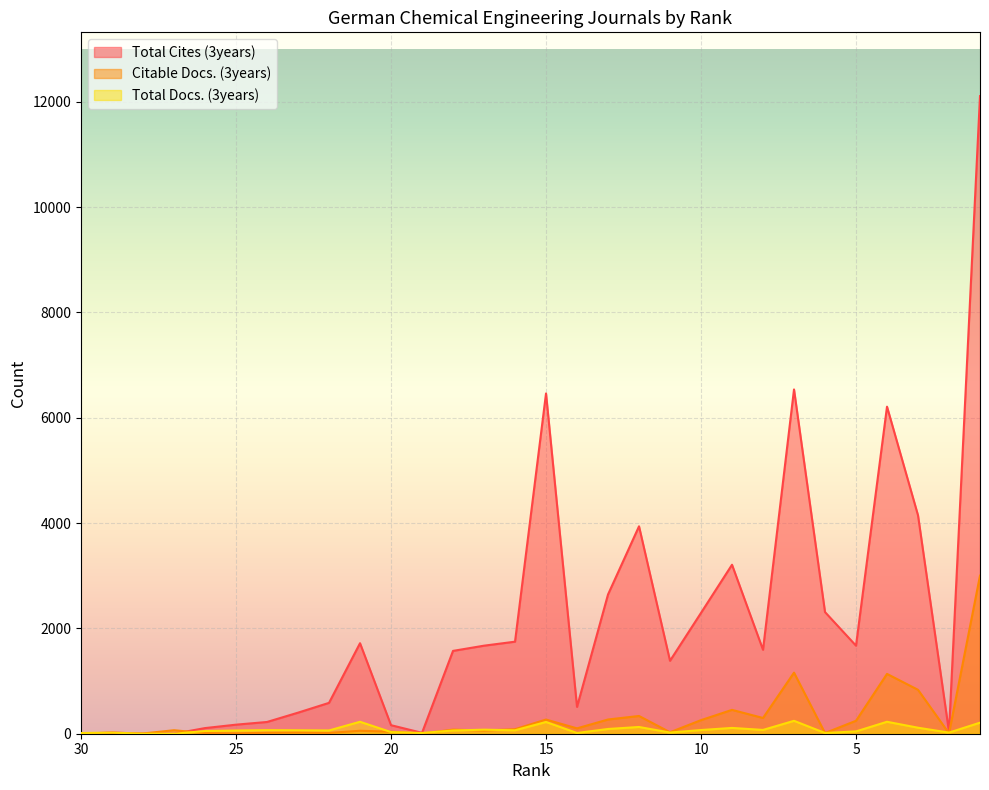

The Citable Docs. (3years) series shows 67 at 20. True or false?

False